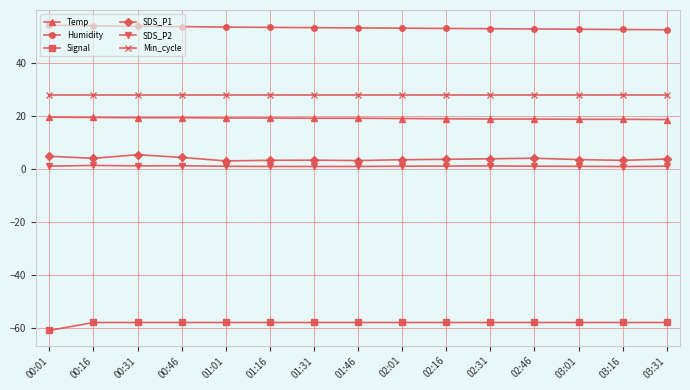

Count the number of data series in this chart.

6